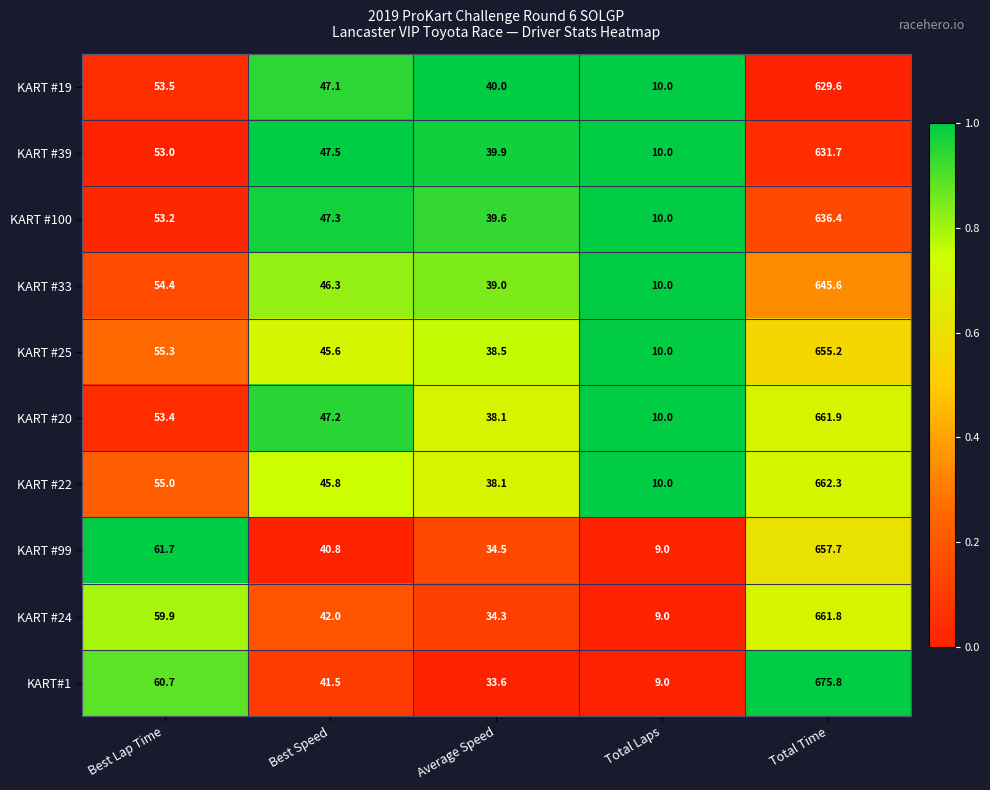

Which series has the widest spread of values?

KART#1